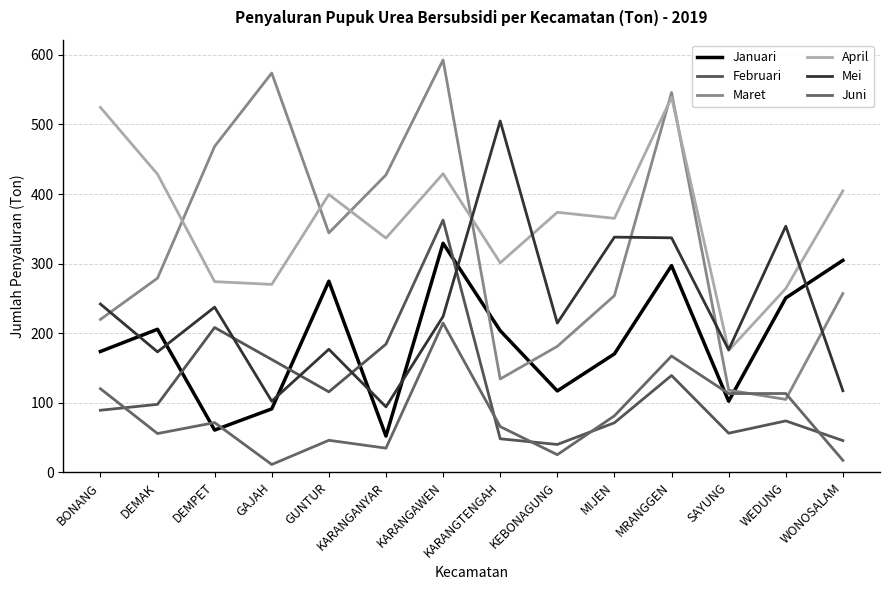

How many series are shown in this chart?

6